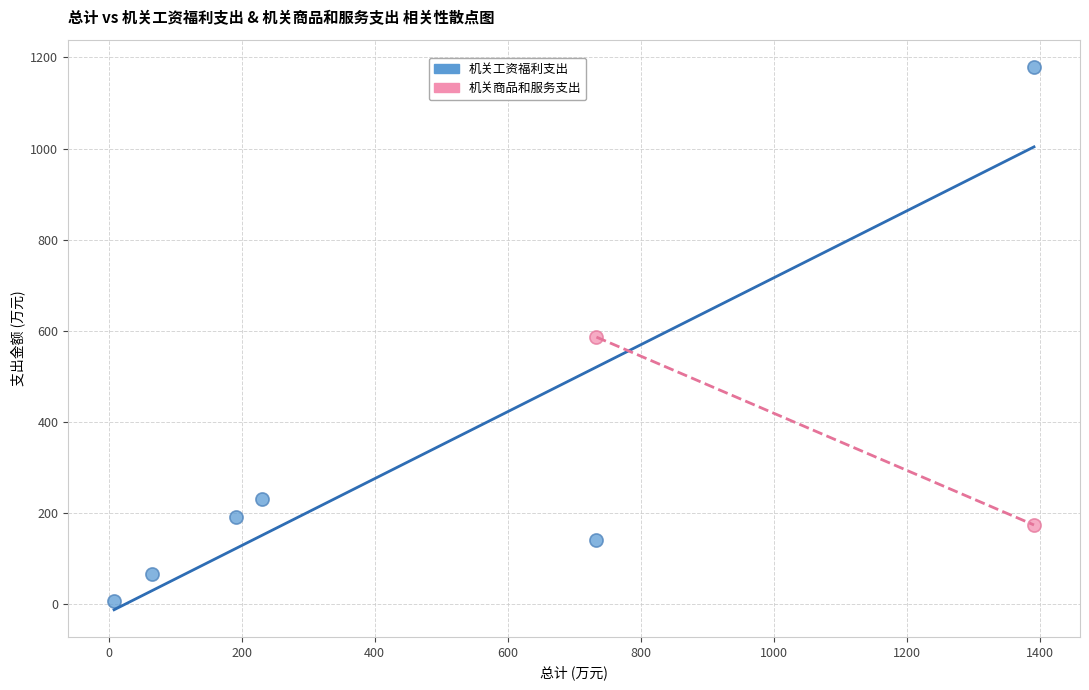

What are all the series names shown in the legend?

机关工资福利支出, 机关商品和服务支出